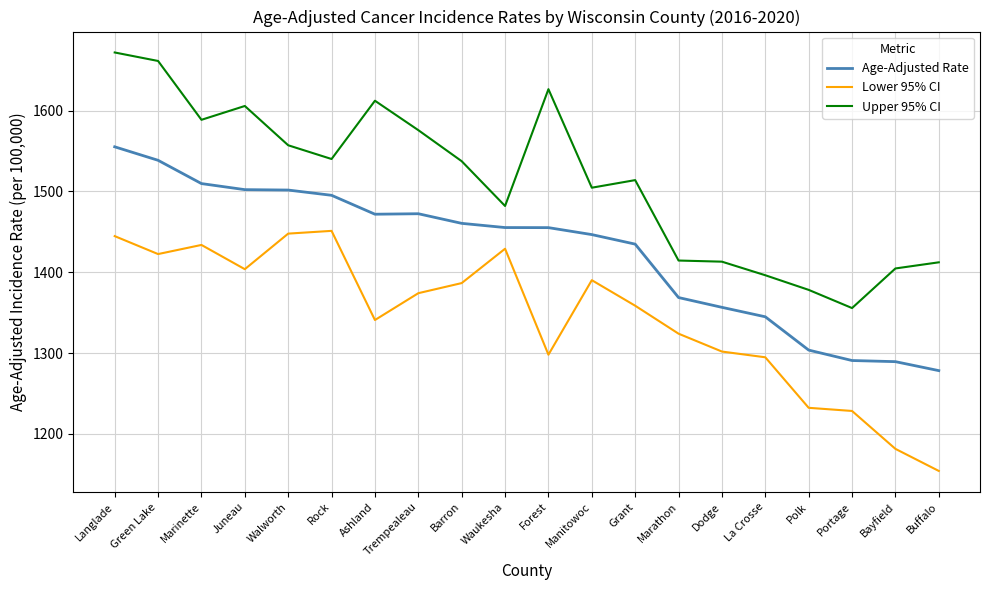

Count the number of data series in this chart.

3